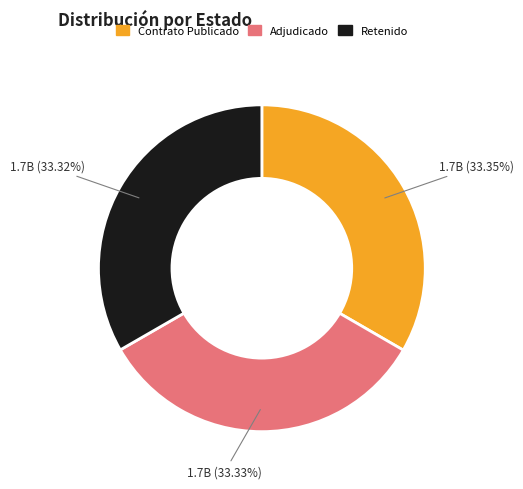

Count the number of slices in the pie.

3